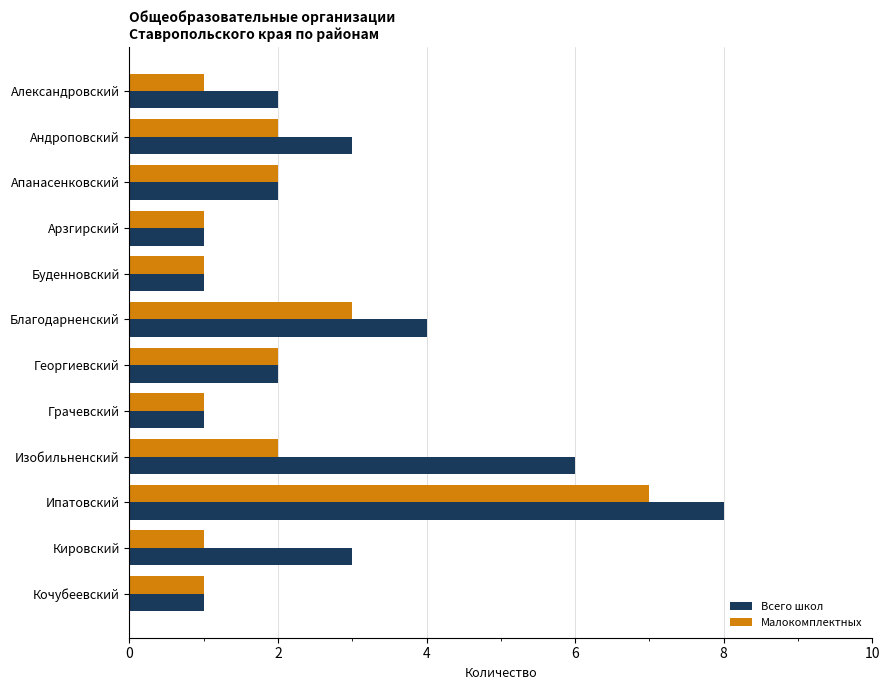

Rank the series by their average value, from lowest to highest.

Малокомплектных, Всего школ